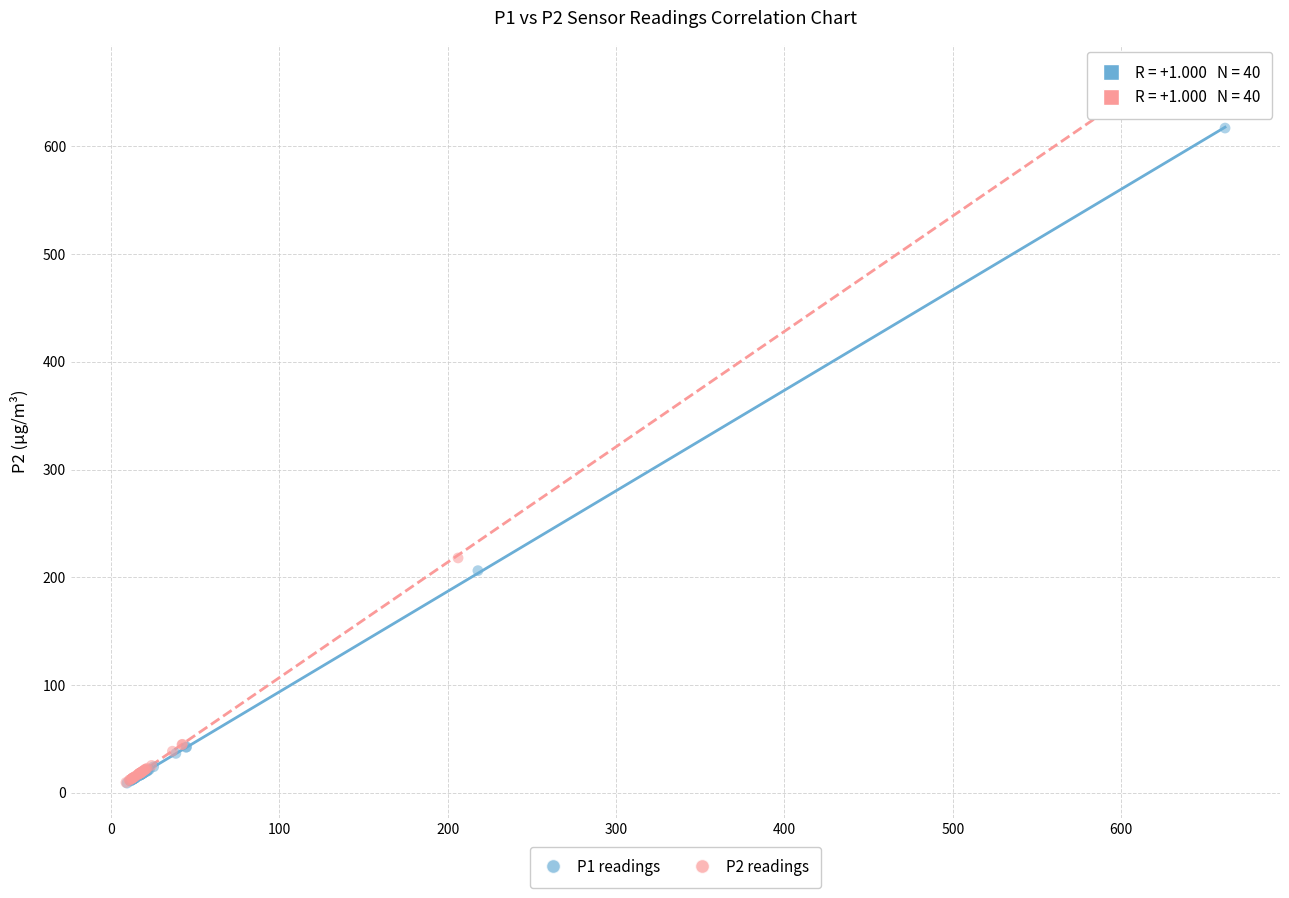

What are all the series names shown in the legend?

P1 readings, P2 readings